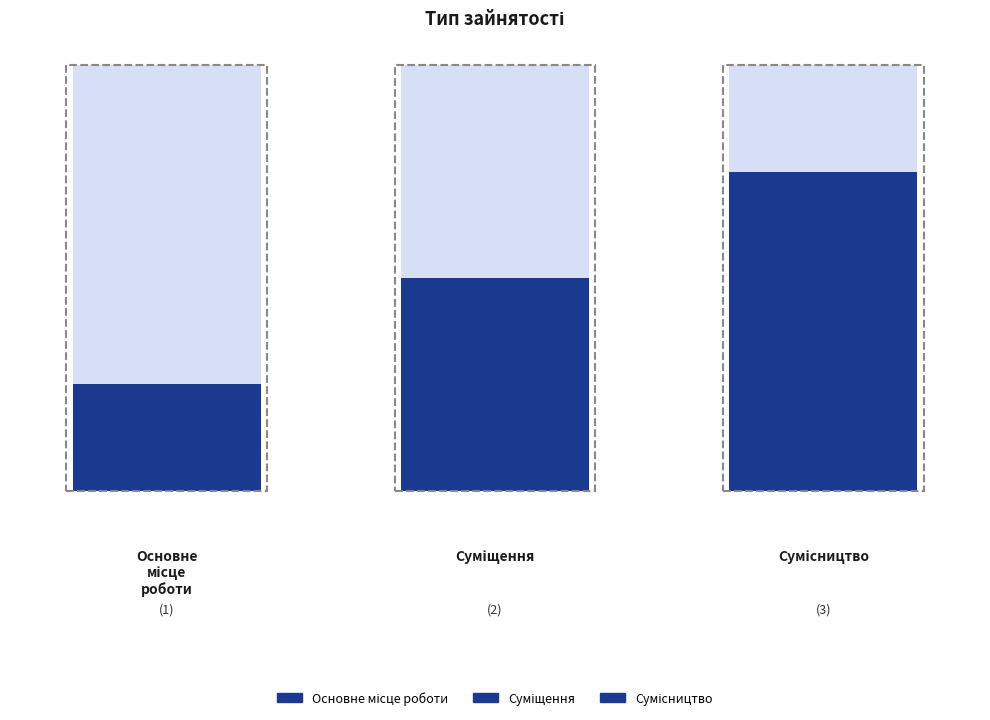

What is the greatest value displayed?

3